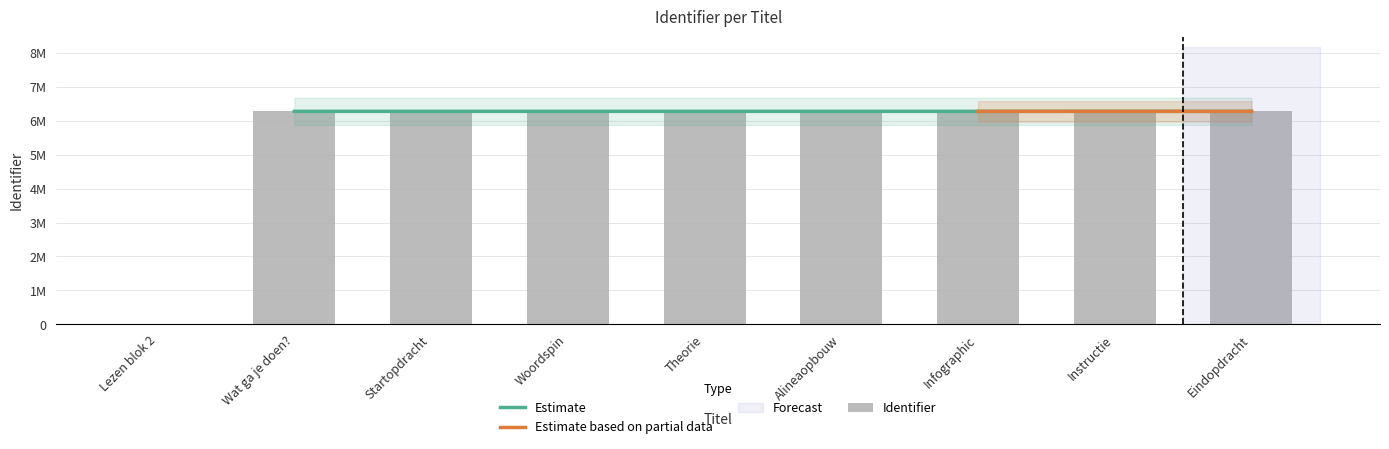

What is the average value?

5575595